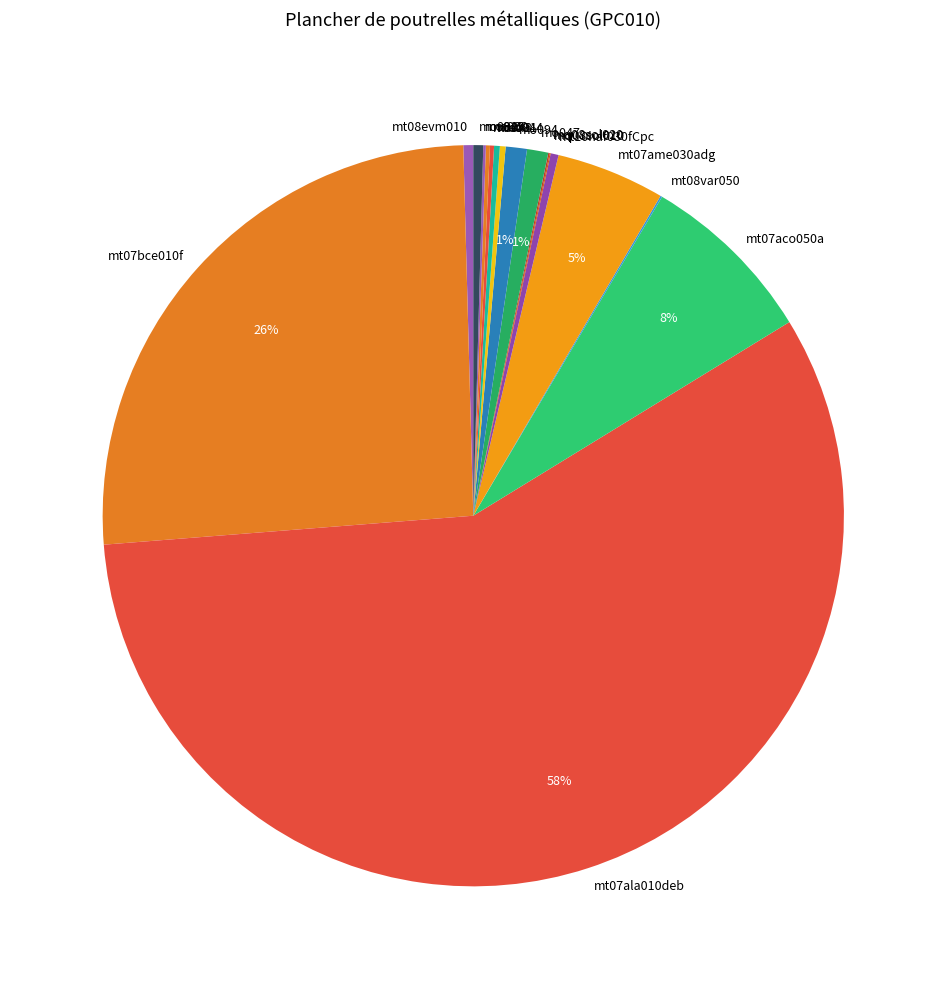

What is the largest slice in the pie chart?

mt07ala010deb